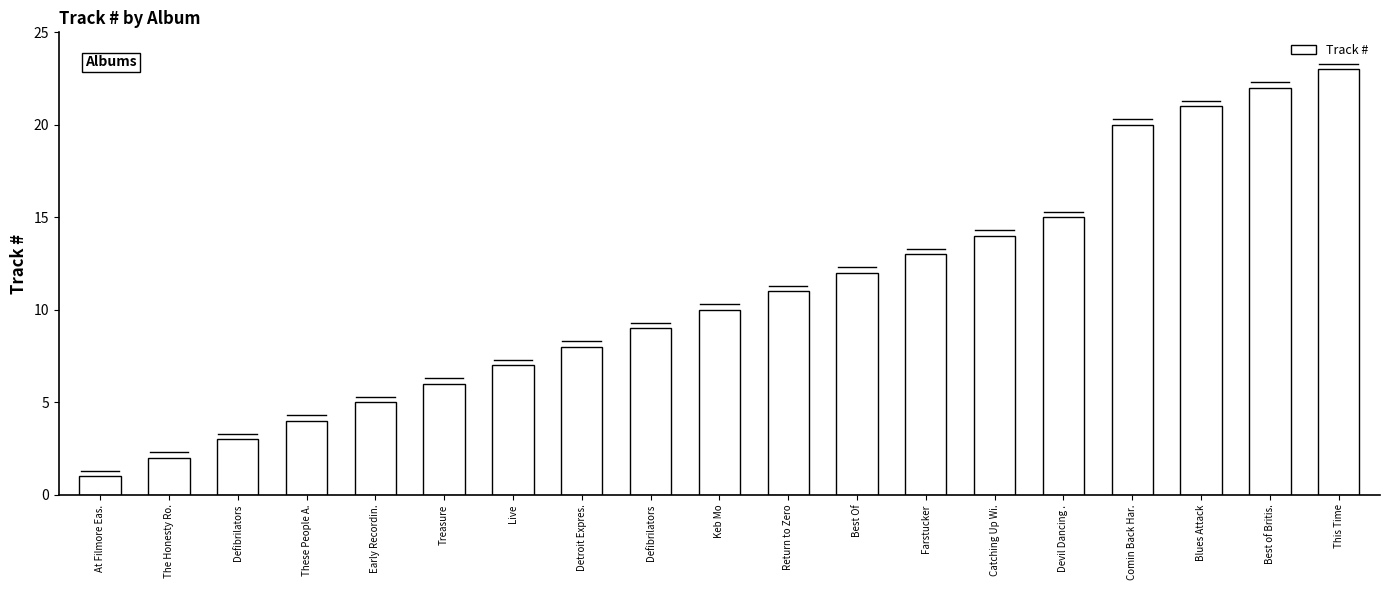

What is the smallest value displayed?

1